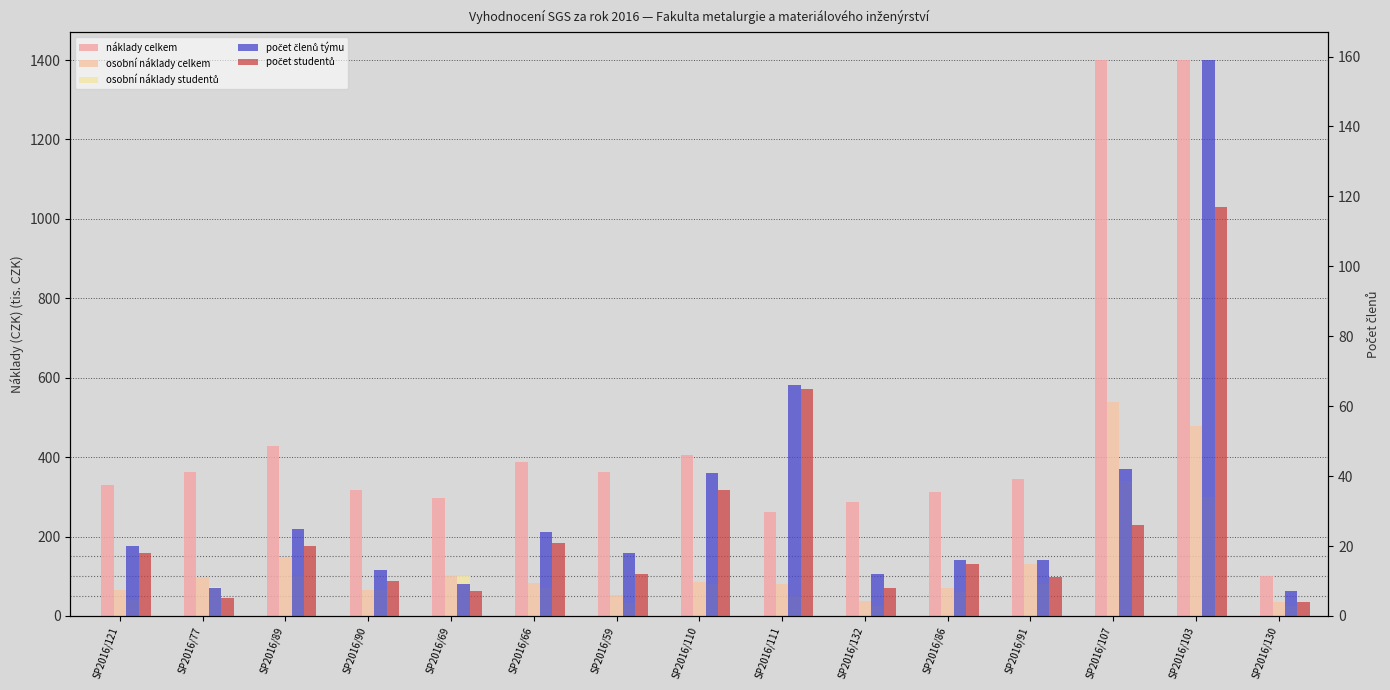

Which has a higher value, SP2016/69 or SP2016/77?

SP2016/77